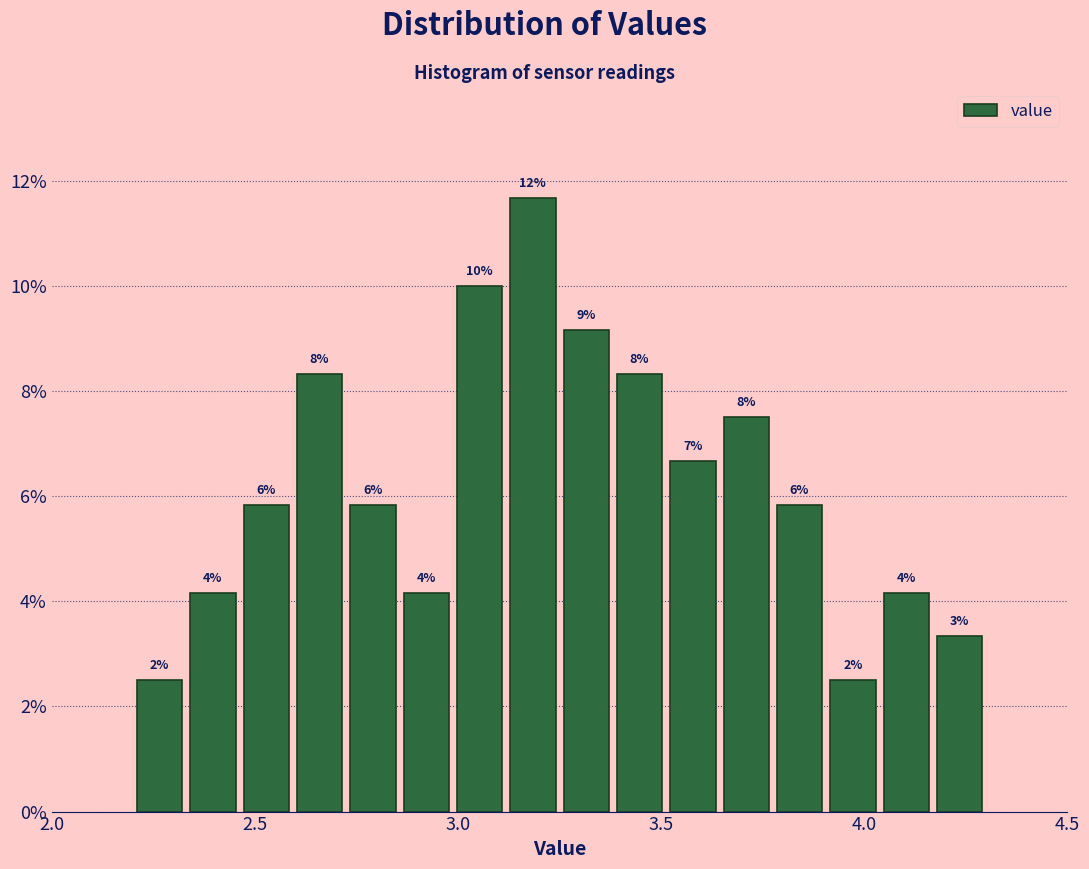

Around what value on the x-axis is the tallest bar? Give the approximate position of its centre, as read against the axis.

3.20